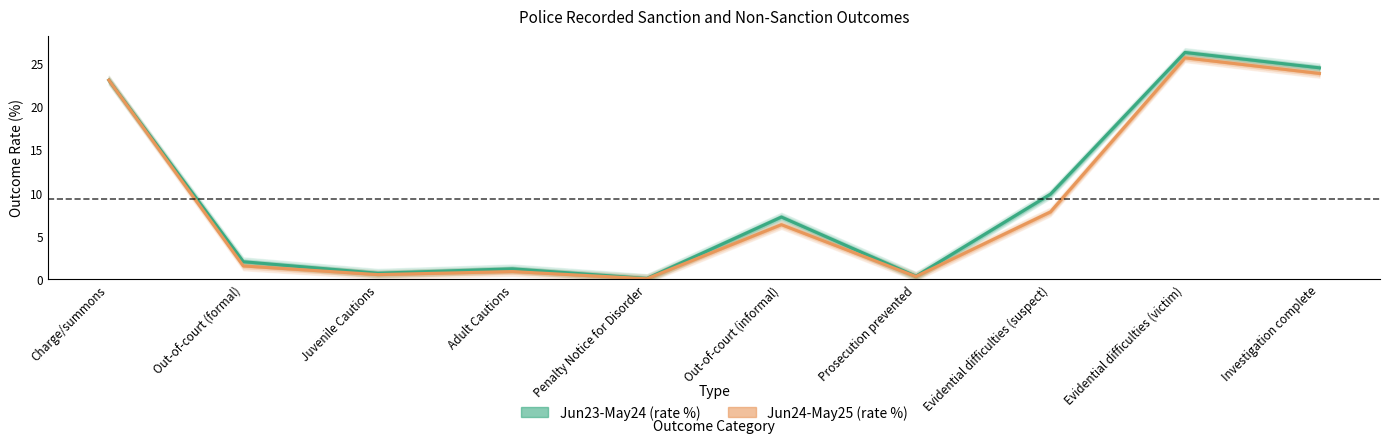

Reading left to right, what are all the values shown in this chart?

Jun23-May24 (rate %): Charge/summons=23.1	Out-of-court (formal)=2.0	Juvenile Cautions=0.7	Adult Cautions=1.2	Penalty Notice for Disorder=0.1	Out-of-court (informal)=7.2	Prosecution prevented=0.4	Evidential difficulties (suspect)=9.9	Evidential difficulties (victim)=26.3	Investigation complete=24.5
Jun24-May25 (rate %): Charge/summons=23.1	Out-of-court (formal)=1.6	Juvenile Cautions=0.6	Adult Cautions=0.9	Penalty Notice for Disorder=0.1	Out-of-court (informal)=6.3	Prosecution prevented=0.3	Evidential difficulties (suspect)=7.8	Evidential difficulties (victim)=25.6	Investigation complete=23.8